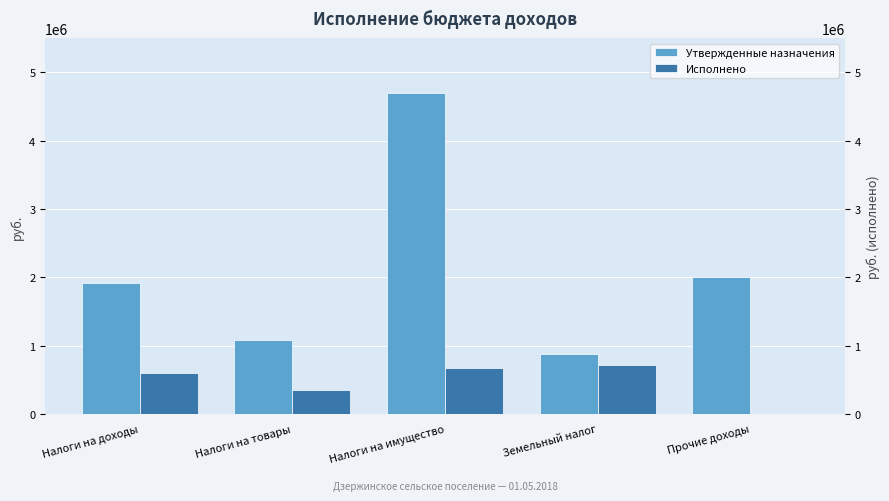

What are all the series names shown in the legend?

Утвержденные назначения, Исполнено